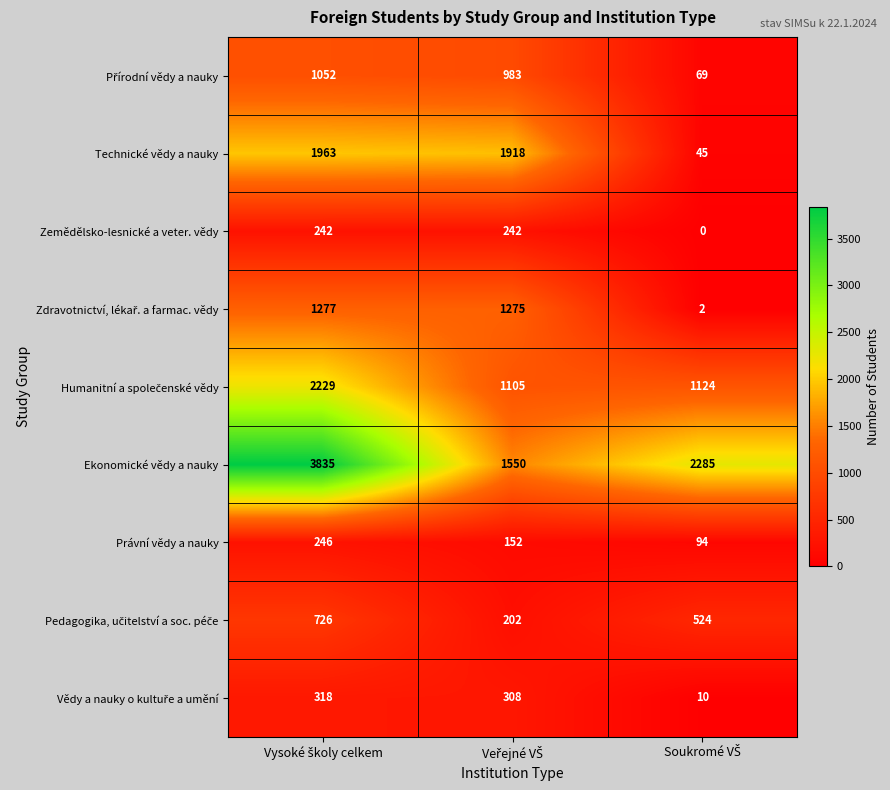

What is the average value of the Zemědělsko-lesnické a veter. vědy series?

161